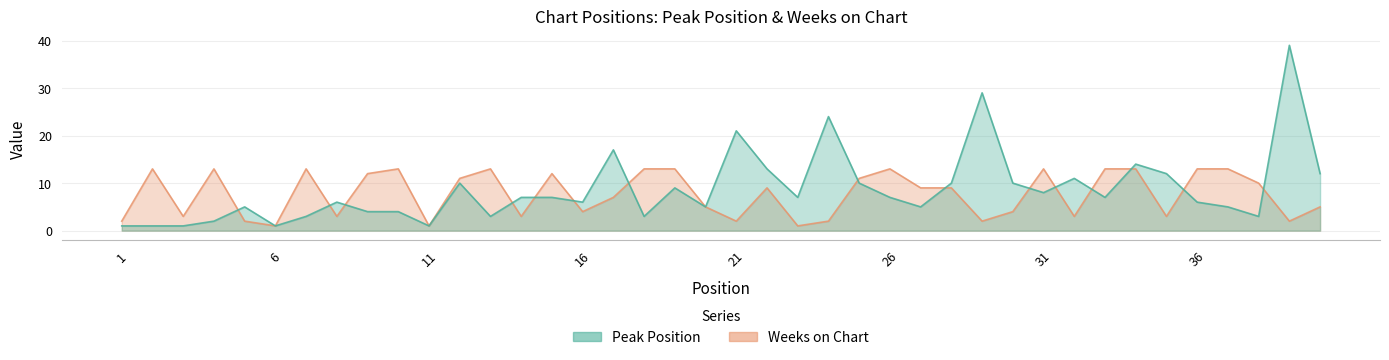

What is the maximum value shown in the chart?

39